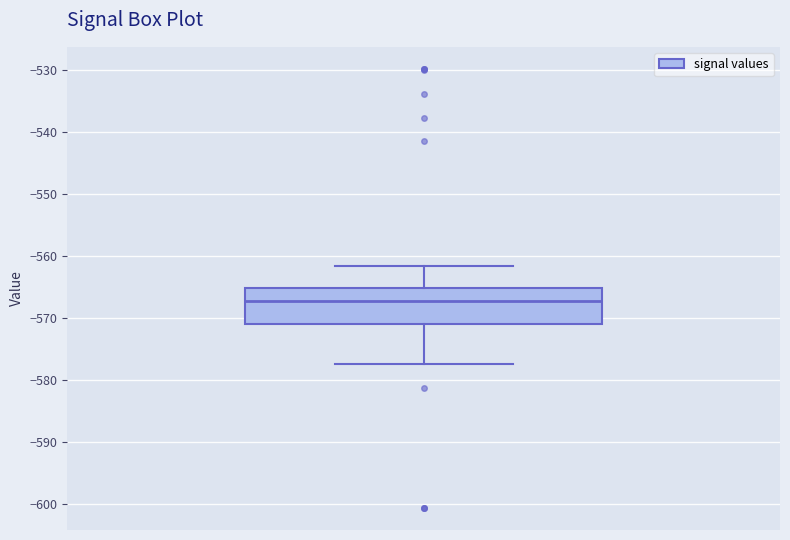

Where does the upper whisker of the box end on the y-axis? The values are not printed on the chart, so give them approximately, as read against the axis.

-562